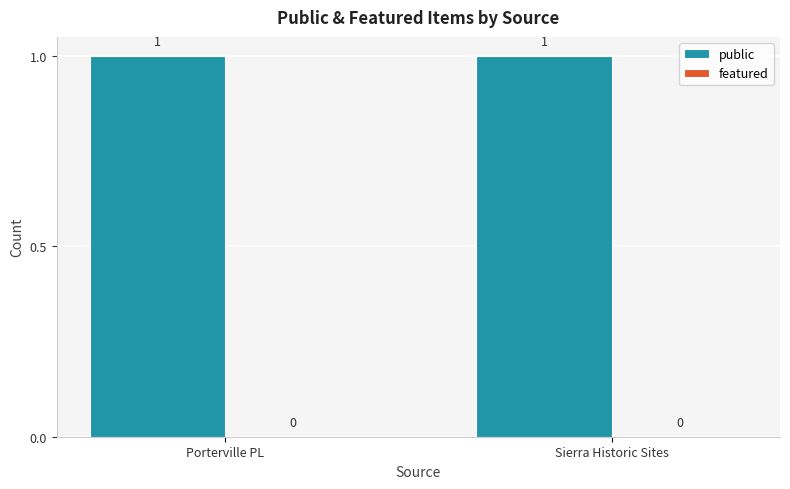

Does the chart contain stacked bars?

No